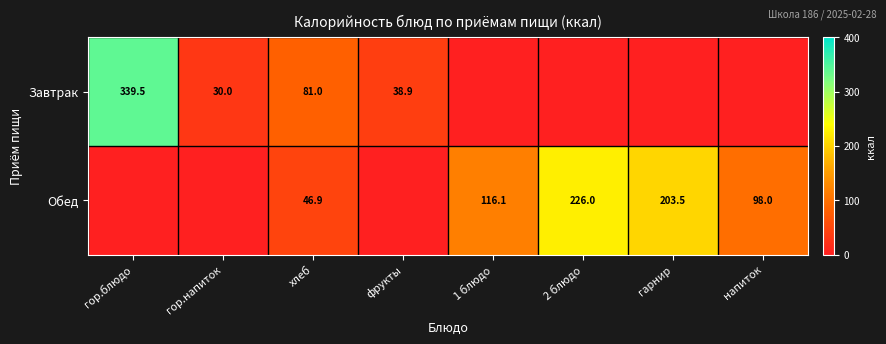

What is the spread (max minus min) of values at хлеб?

34.1